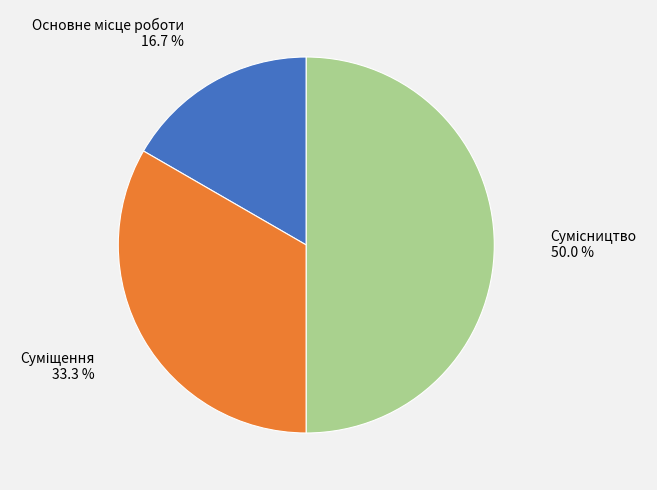

How many slices are in this pie chart?

3